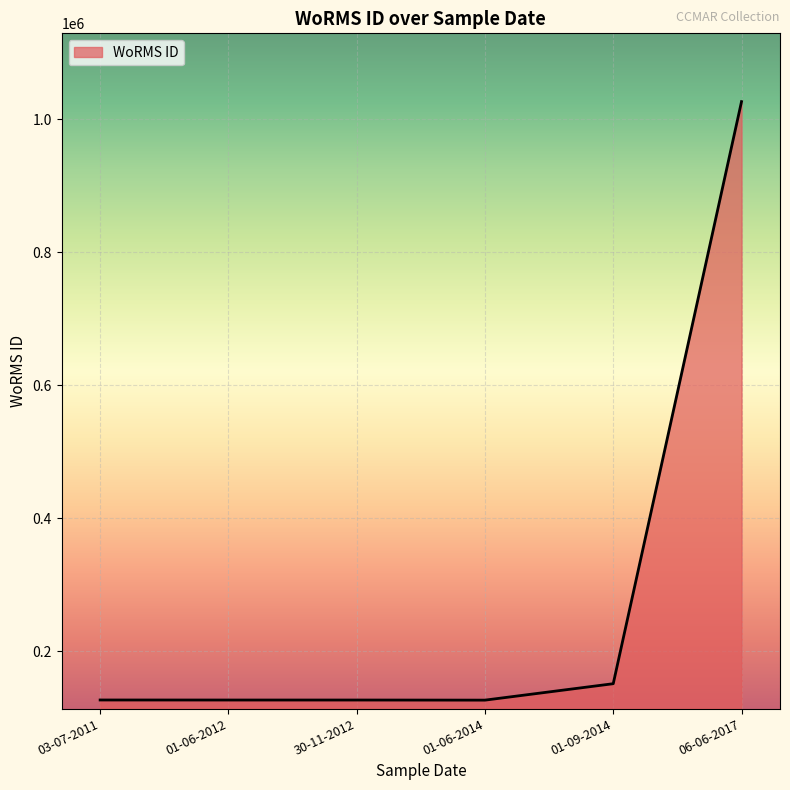

True or false: the data has more than 1 interior local peaks.

False